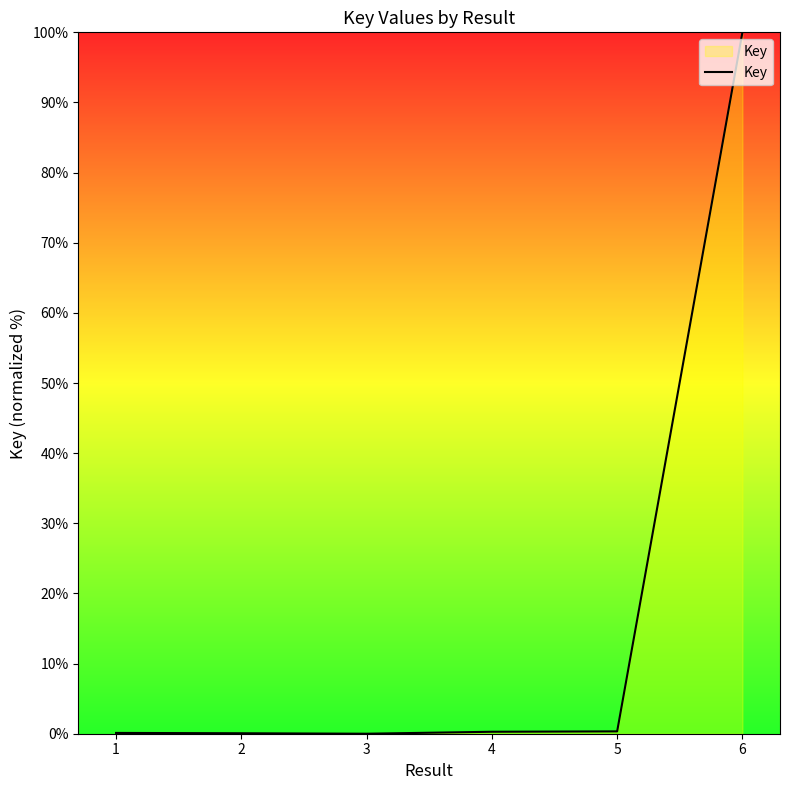

What is the maximum value shown in the chart?

100.0